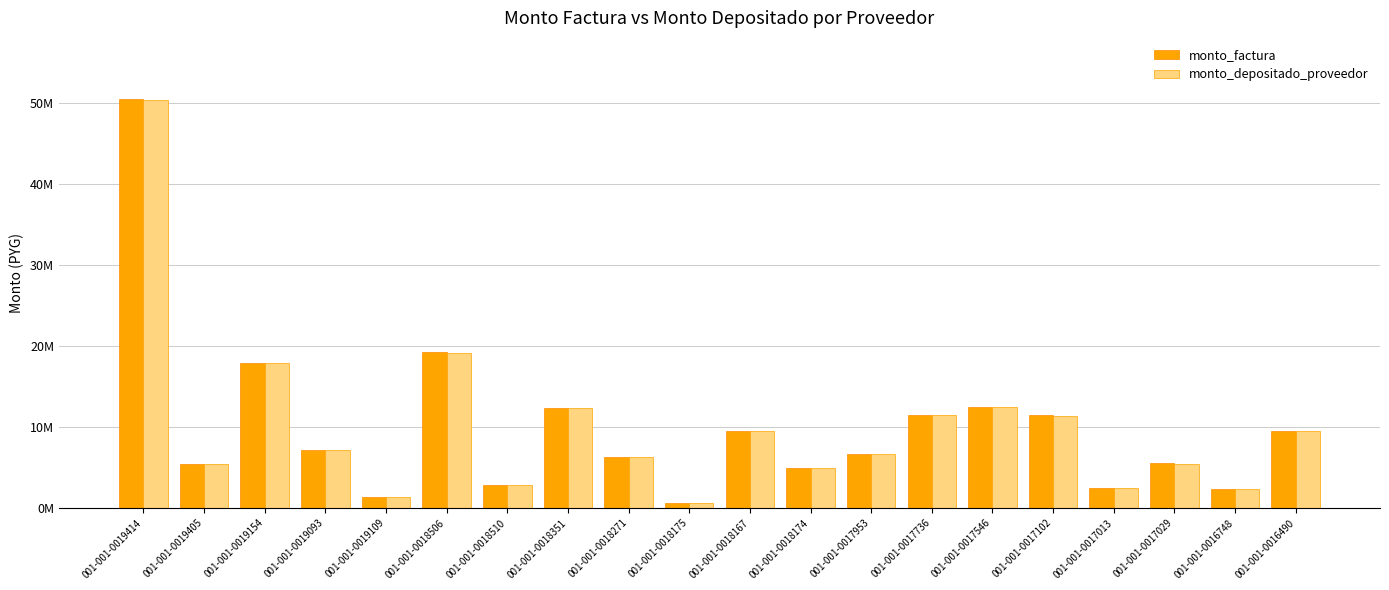

Are the bars grouped side by side (vs. stacked)?

Yes